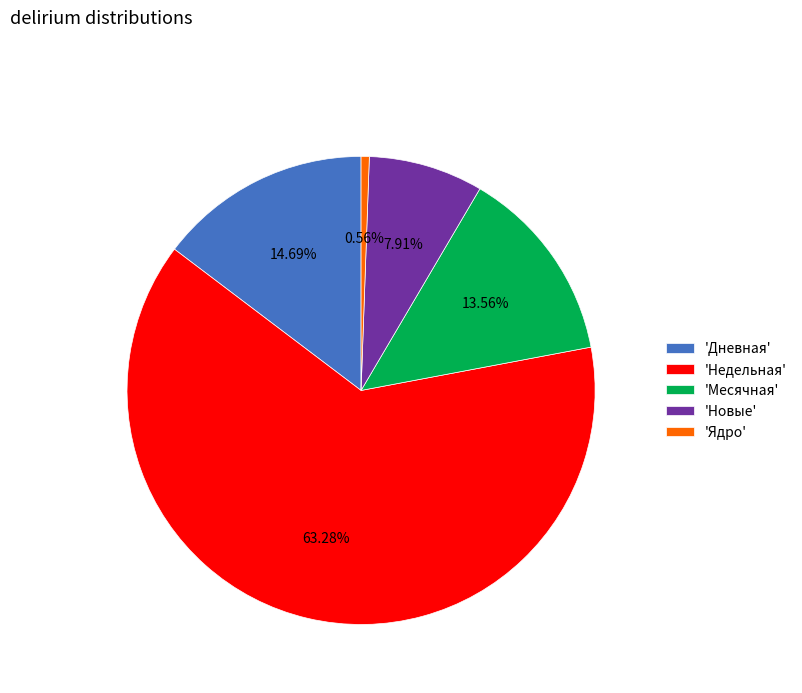

Which slice is the smallest?

'Ядро'